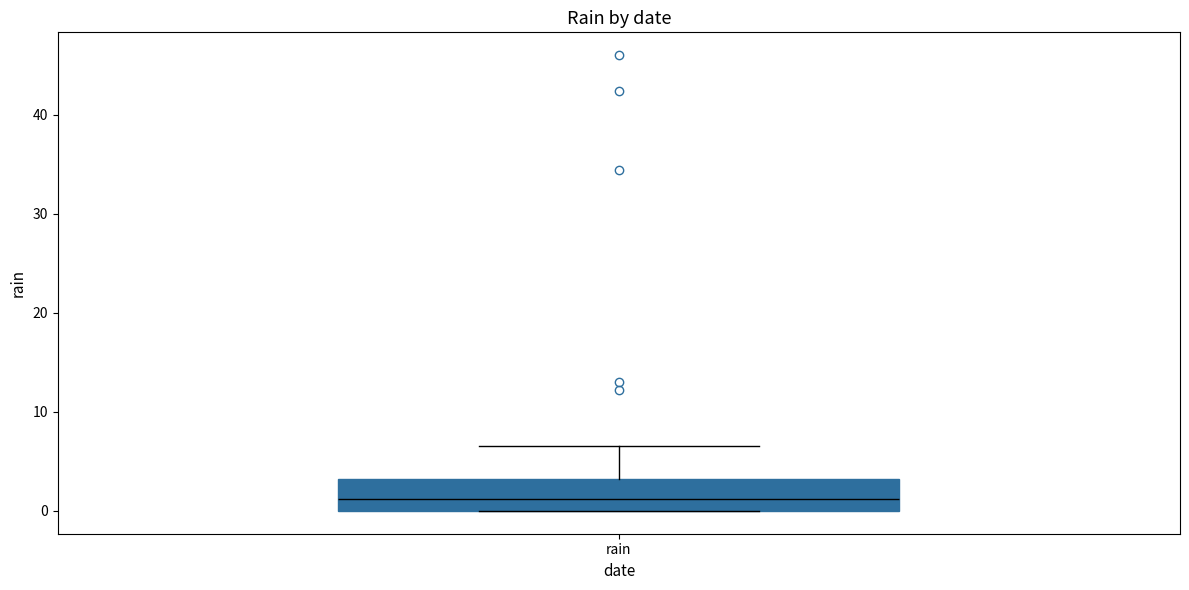

Read this box plot against the y-axis: the position of the median line, the range covered by the box, and the ends of both whiskers. The values are not printed on the chart, so give them approximately, as read against the axis.

median 1, box 0 to 3, whiskers 0 to 7